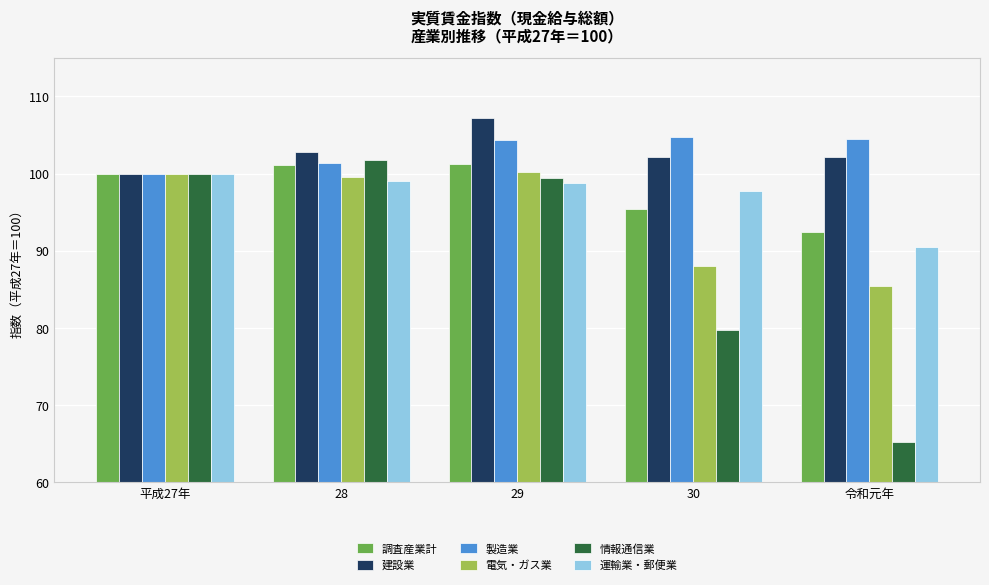

What is the label of the 2nd bar from the left?

28